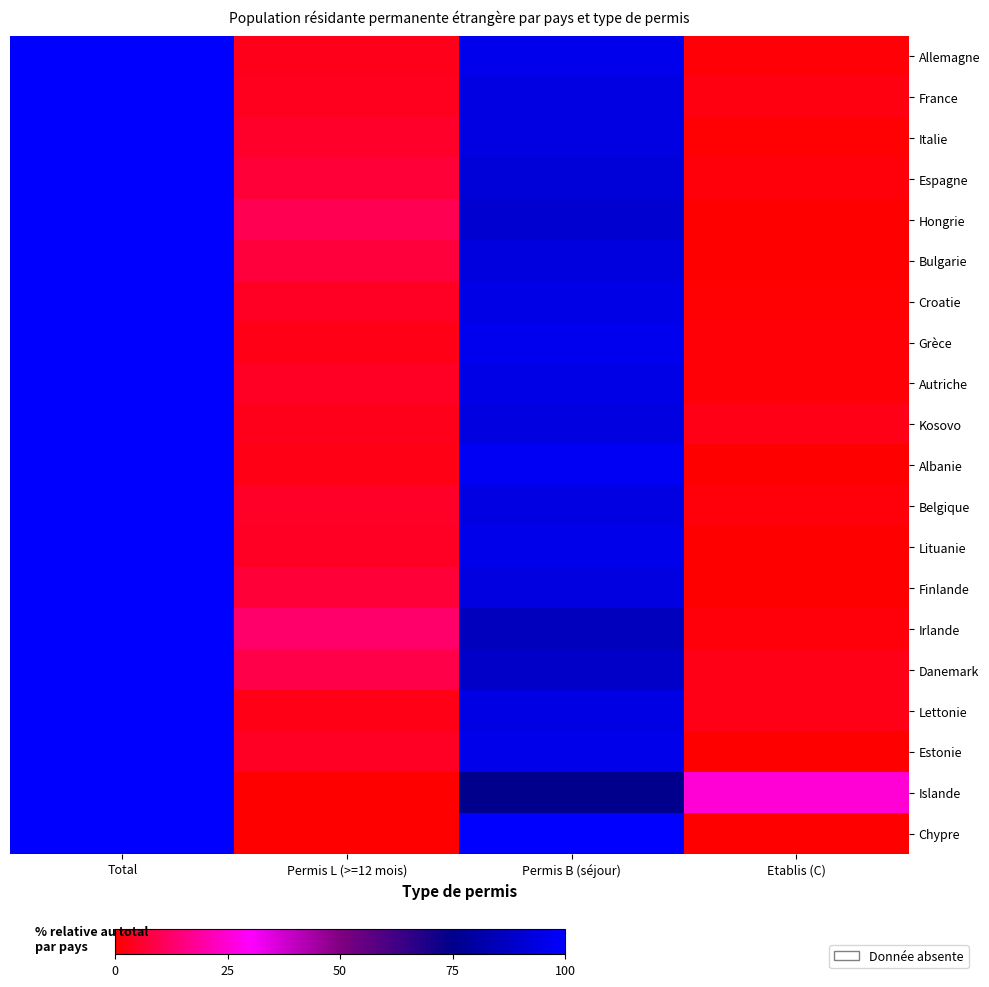

Which series changed the most between Total and Etablis (C)?

Hongrie